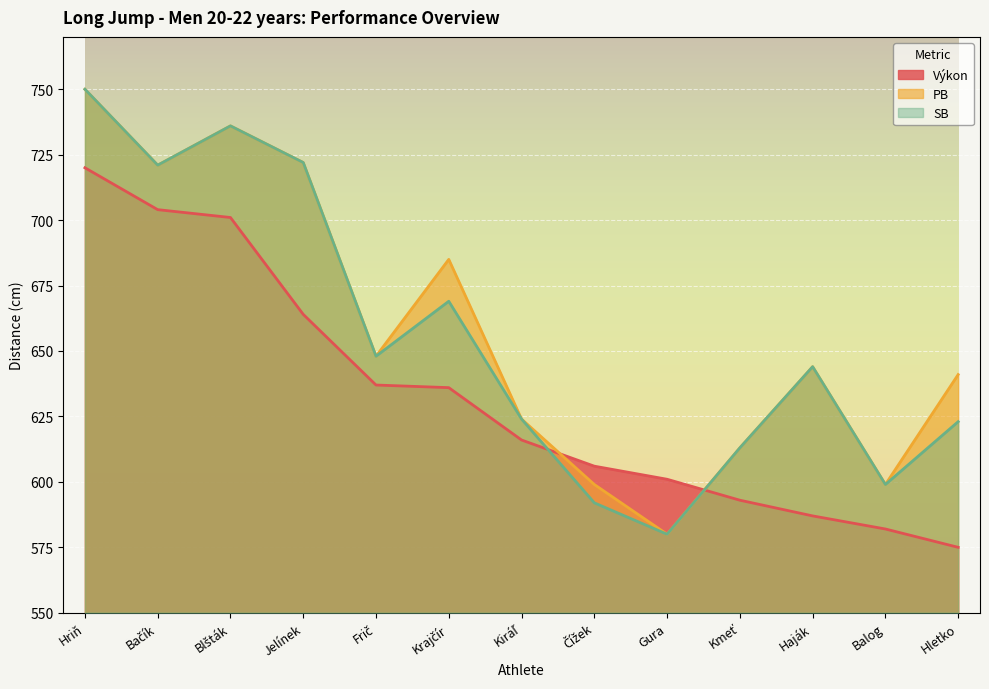

Where does the SB series first go above 644?

Hriň